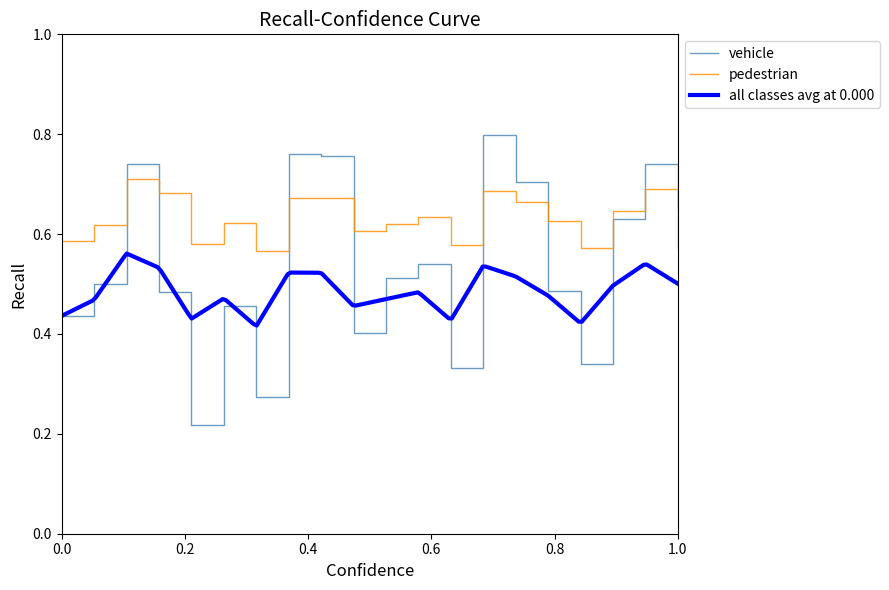

What is the difference between the maximum and second lowest values in the all_classes_avg series?

0.1